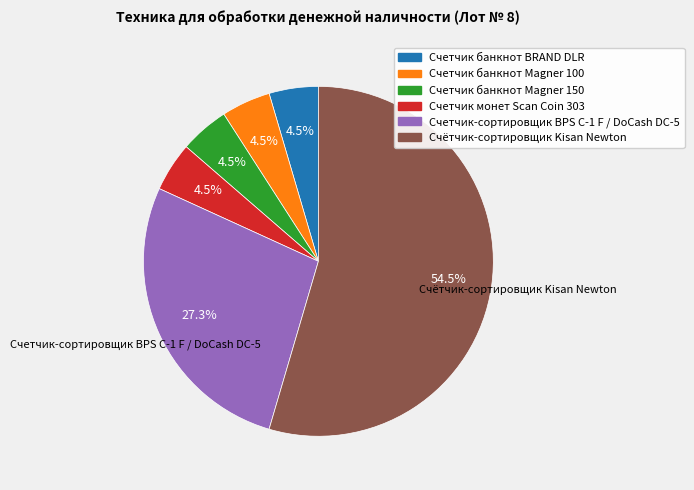

Which slice represents more than half of the pie?

Счётчик-сортировщик Kisan Newton